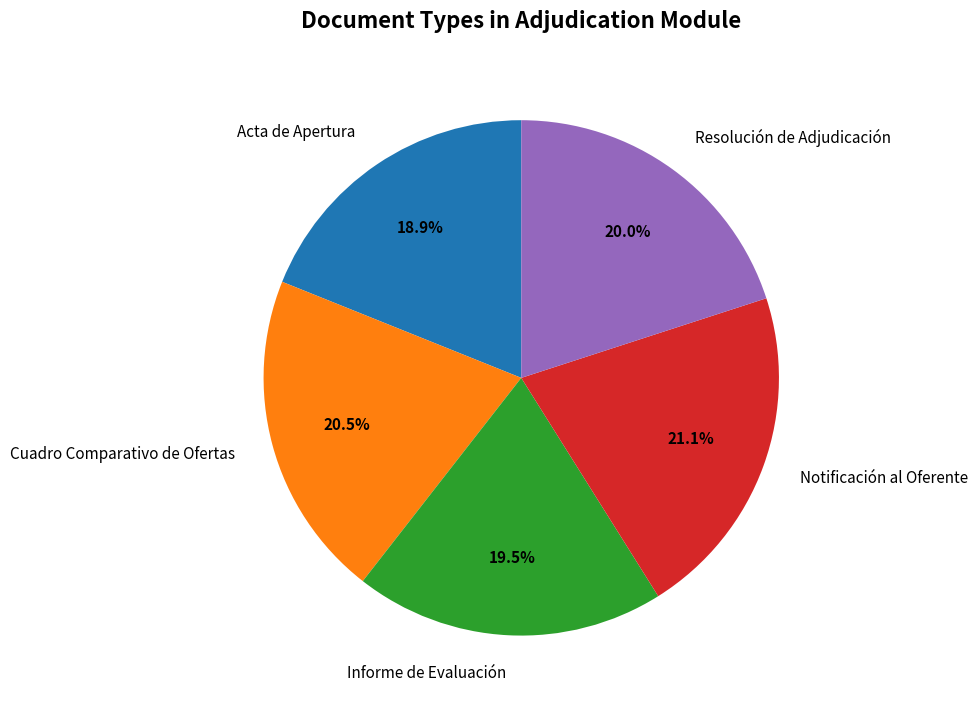

How much of the chart is everything except Acta de Apertura?

81.1%